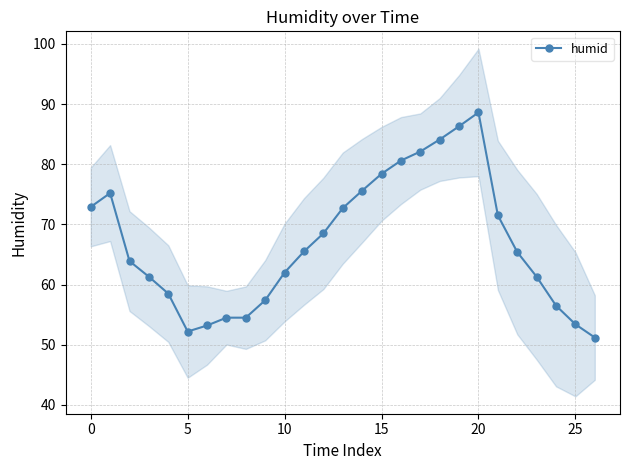

What is the label of the 10th point from the right?

17